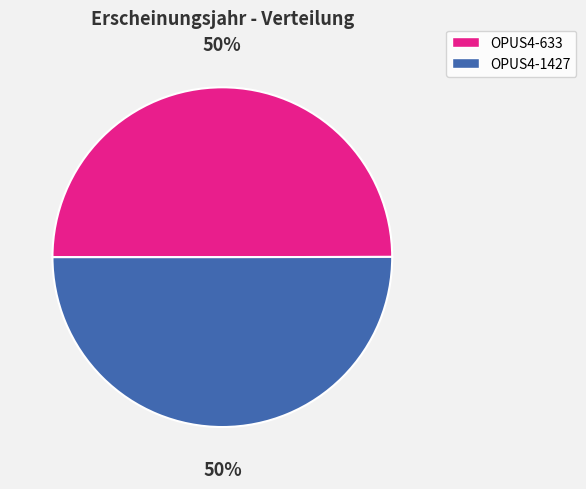

To the nearest percent, what portion does OPUS4-1427 represent?

50%